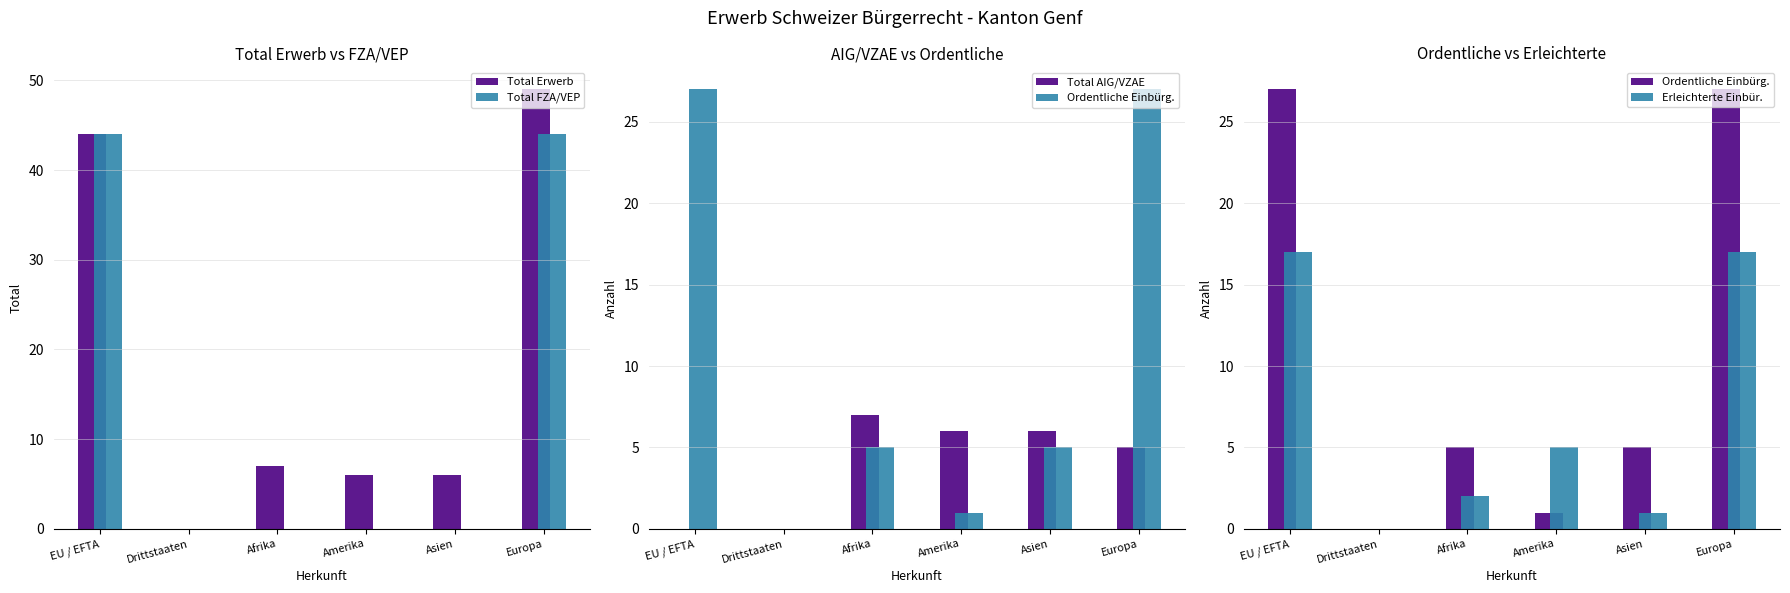

The Erleichterte Einbür. series shows 2 at Amerika. True or false?

False